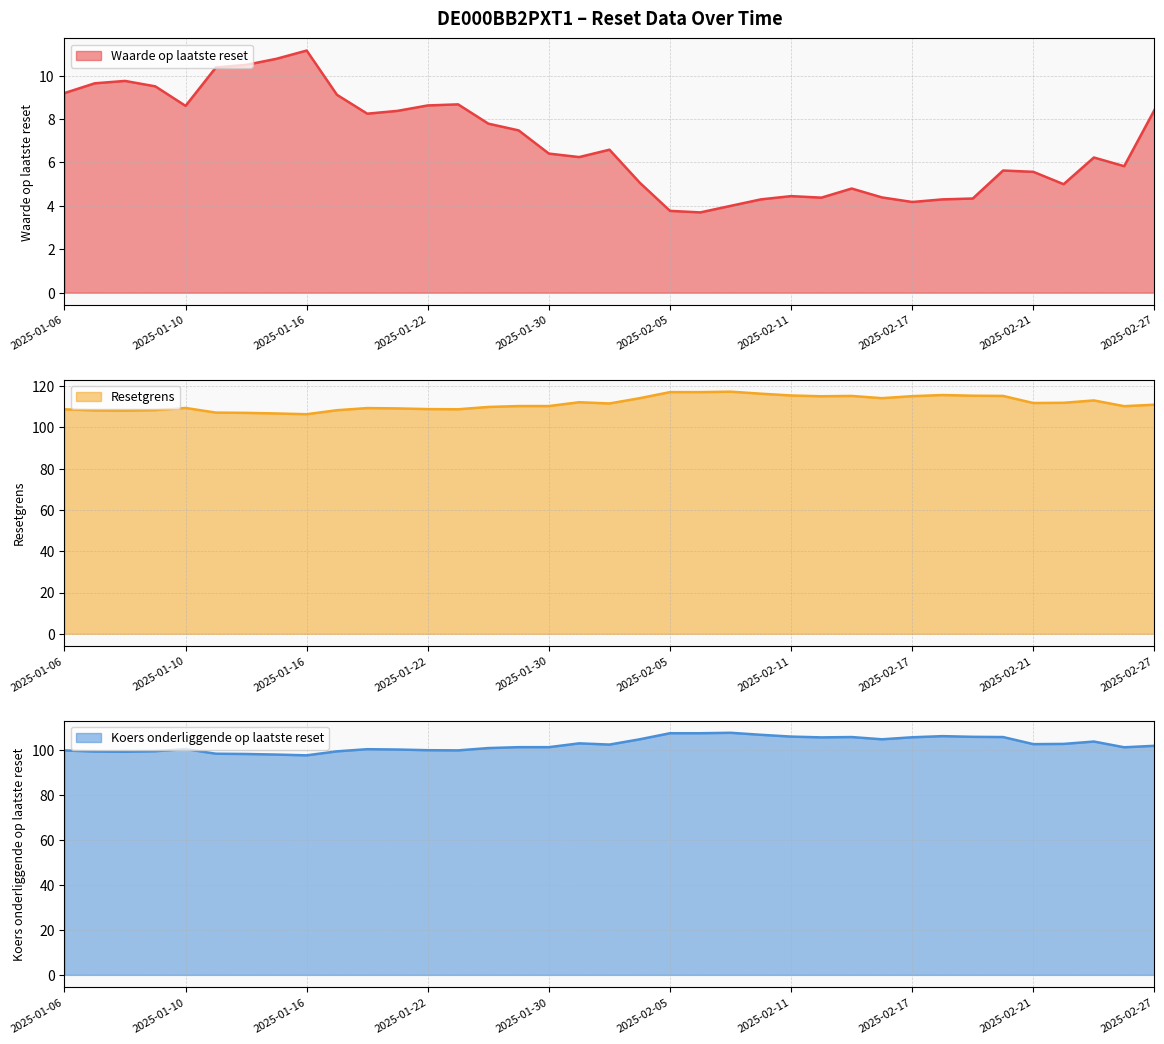

List the series in order of their peak value, lowest first.

Waarde op laatste reset, Koers onderliggende op laatste reset, Resetgrens